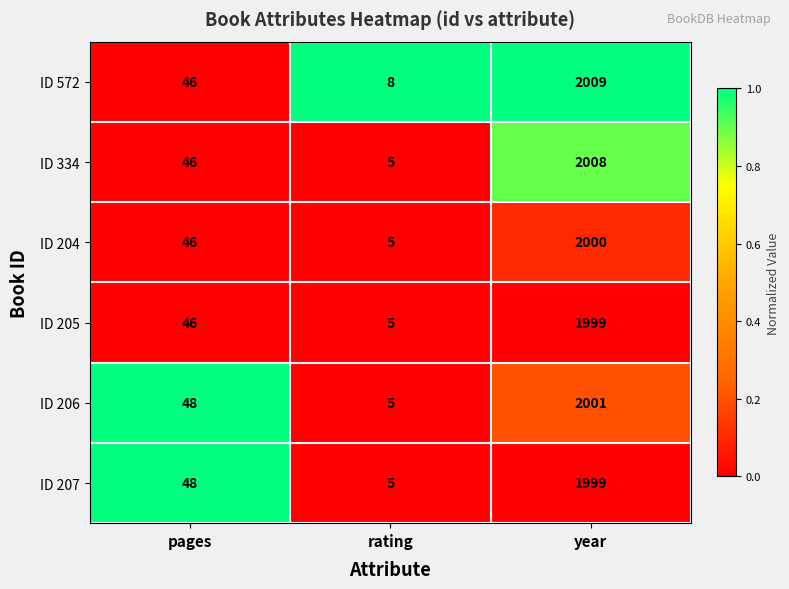

List the labels in order of ID 206 value, largest first.

year, pages, rating